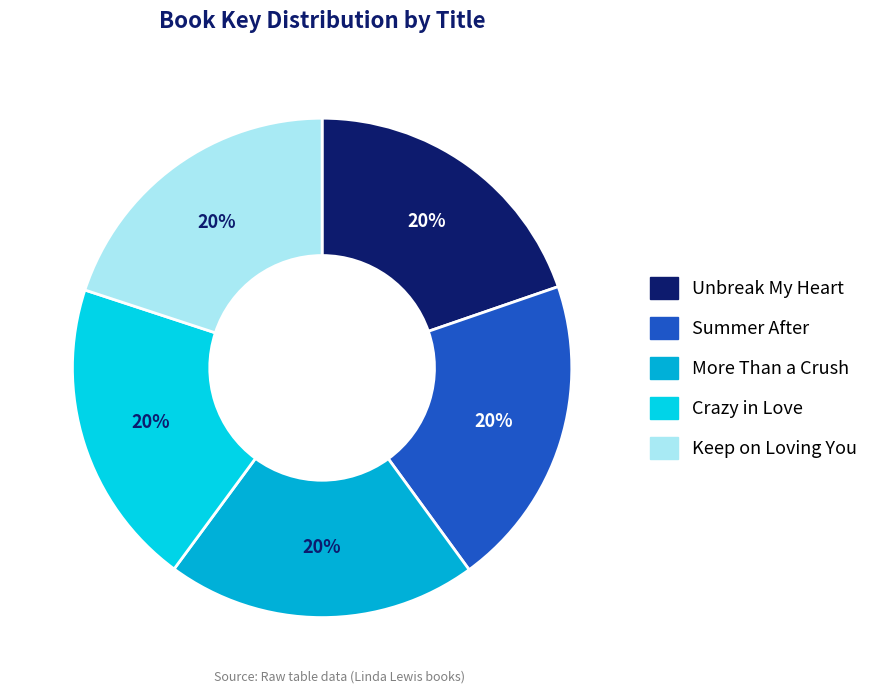

The Unbreak My Heart slice represents 12% of the pie. True or false?

False